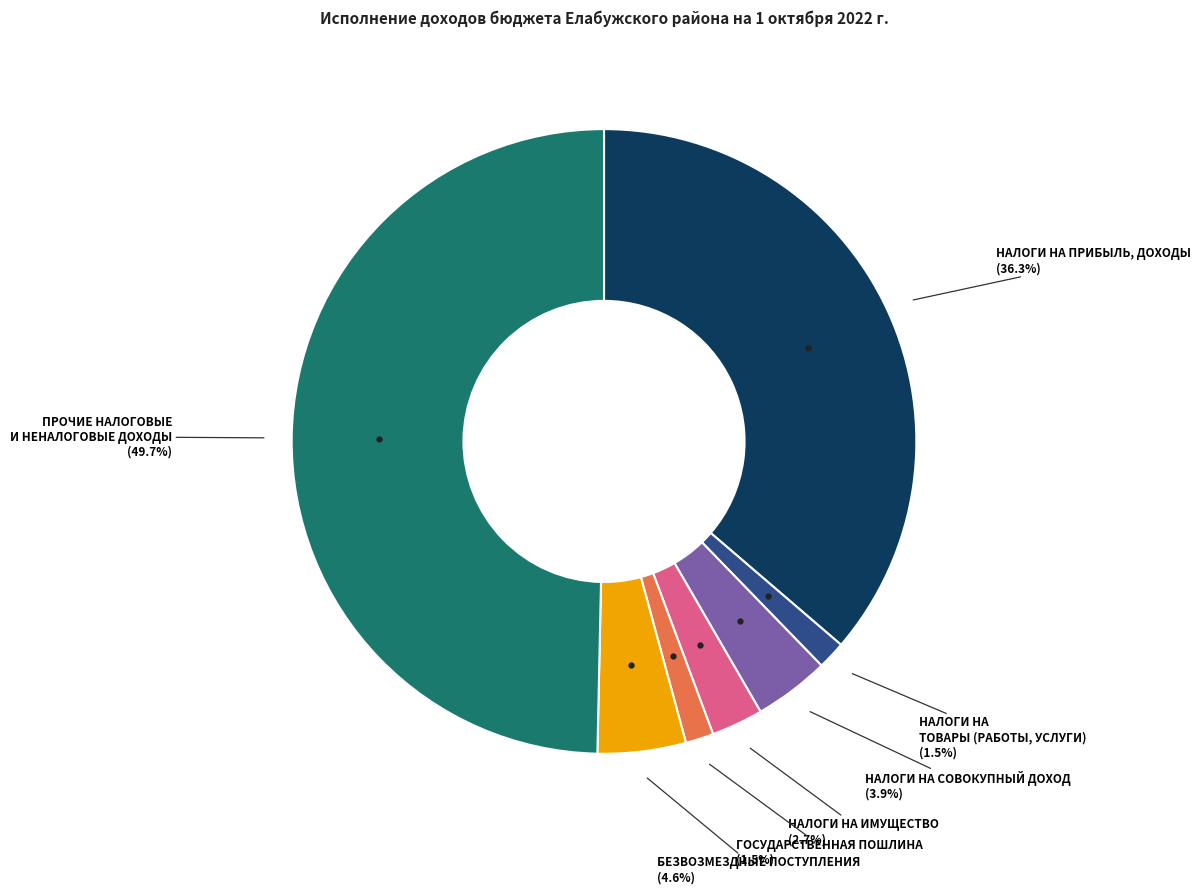

Combined, do ПРОЧИЕ НАЛОГОВЫЕ И НЕНАЛОГОВЫЕ ДОХОДЫ and НАЛОГИ НА ИМУЩЕСТВО account for over 50%?

Yes